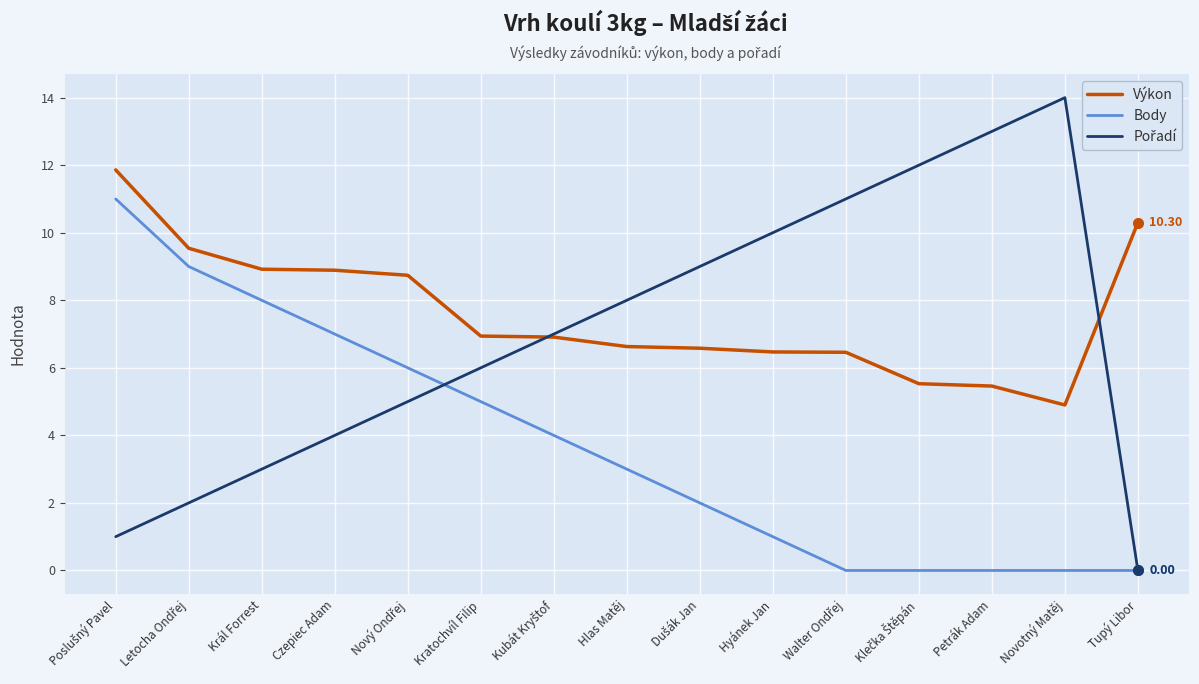

How many lines are shown in the chart?

3